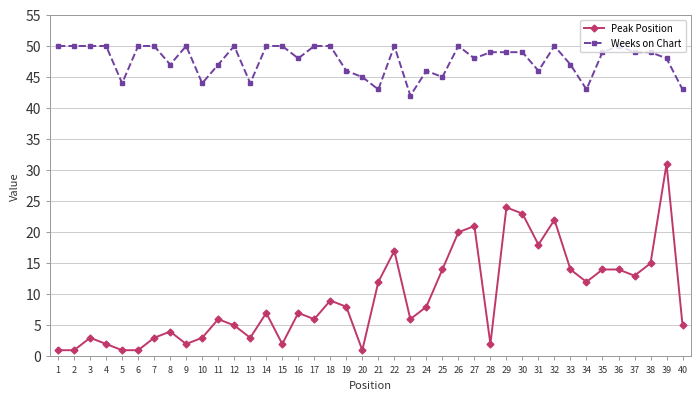

What are all the series names shown in the legend?

Peak Position, Weeks on Chart